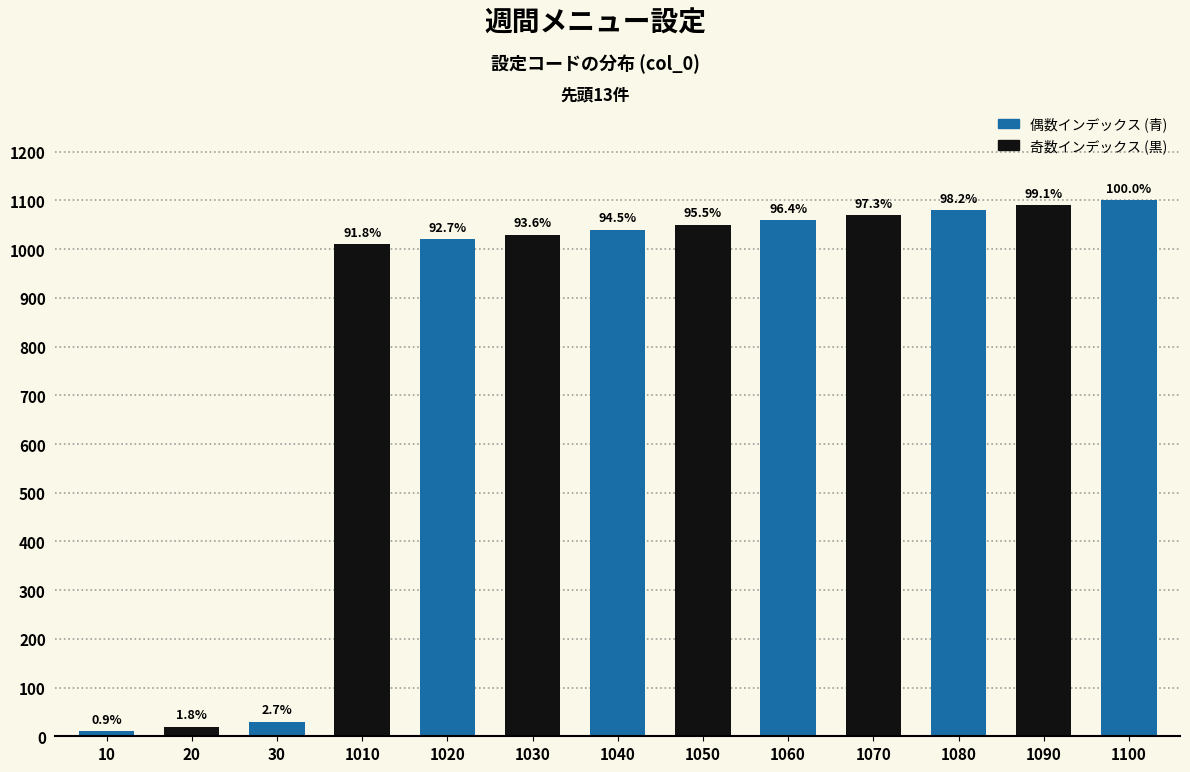

At which label is the value closest to 555?

1010